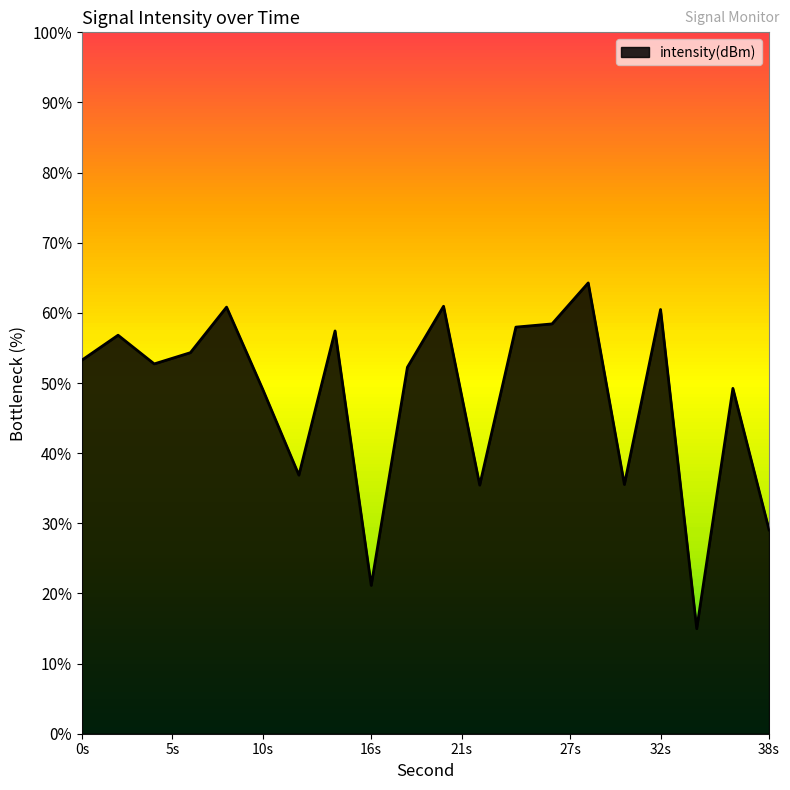

Does the chart have visible grid lines?

No